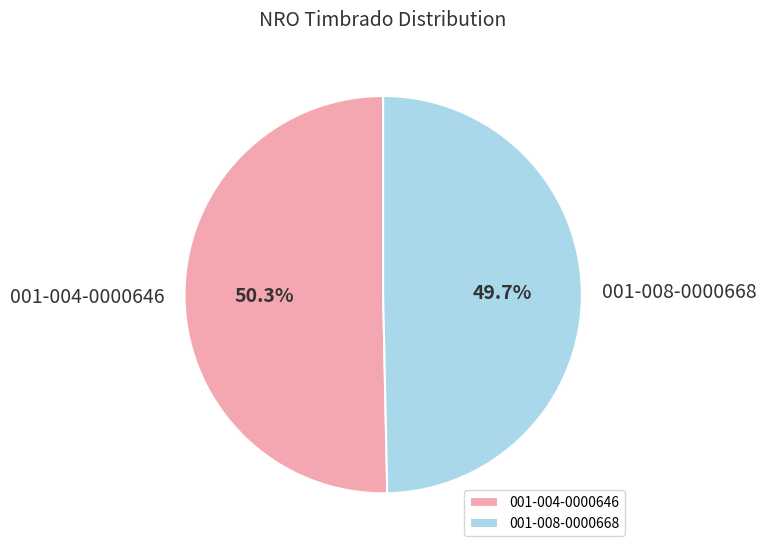

Count the number of slices in the pie.

2